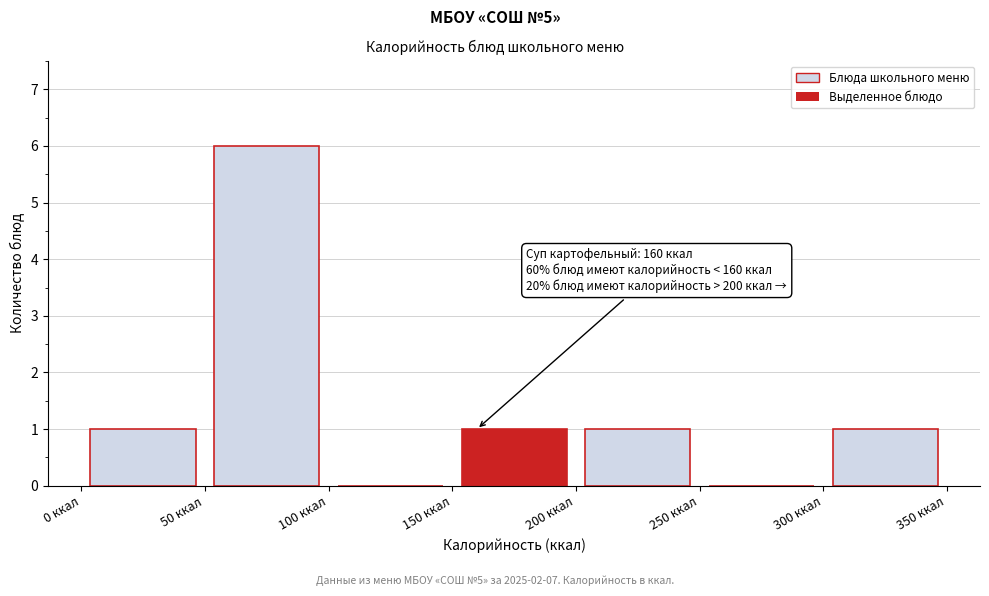

Which range on the x-axis has the tallest bar?

50 to 100